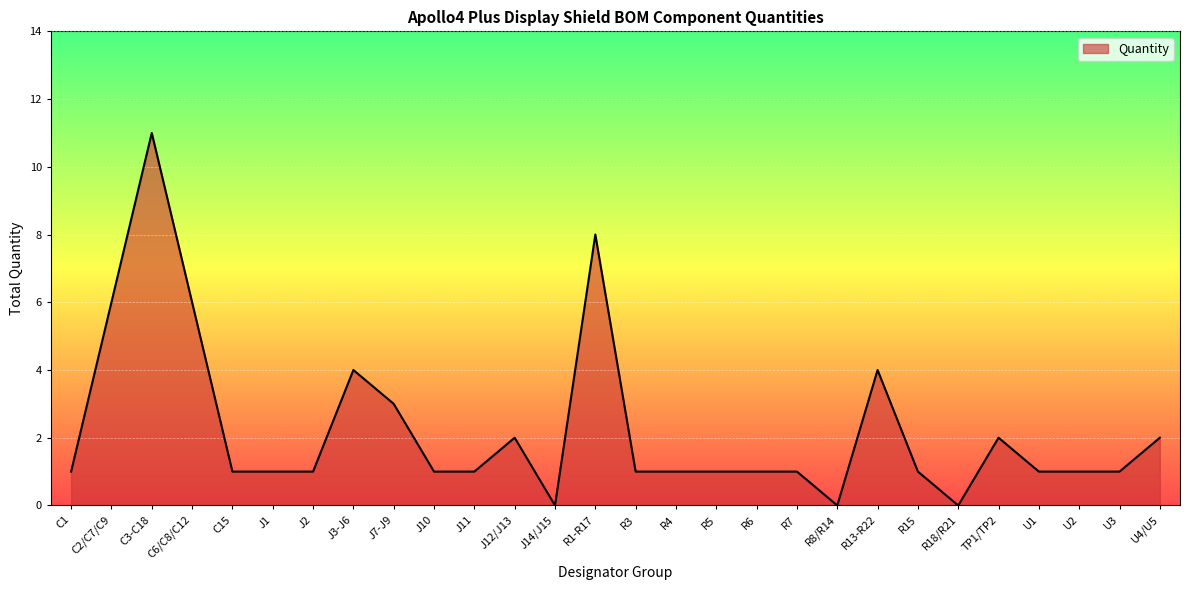

Reading left to right, what are all the values shown in this chart?

C1=1	C2/C7/C9=6	C3-C18=11	C6/C8/C12=6	C15=1	J1=1	J2=1	J3-J6=4	J7-J9=3	J10=1	J11=1	J12/J13=2	J14/J15=0	R1-R17=8	R3=1	R4=1	R5=1	R6=1	R7=1	R8/R14=0	R13-R22=4	R15=1	R18/R21=0	TP1/TP2=2	U1=1	U2=1	U3=1	U4/U5=2